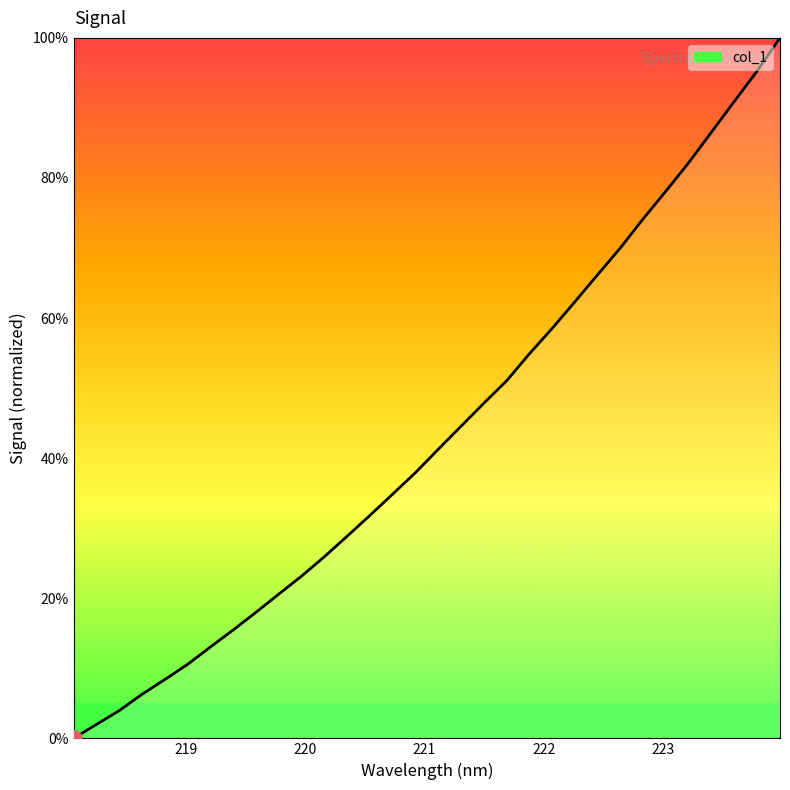

What is the greatest value displayed?

100.0